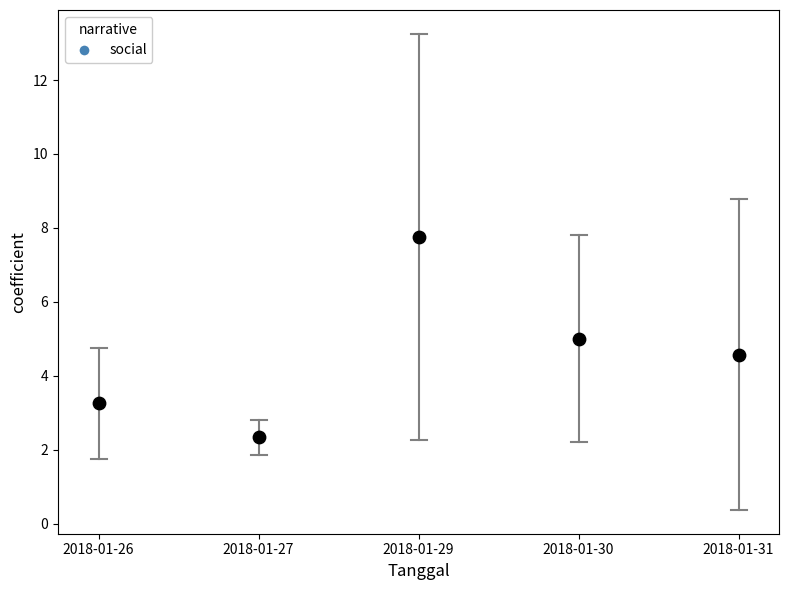

What is the range of Y values (max minus min)?

5.4